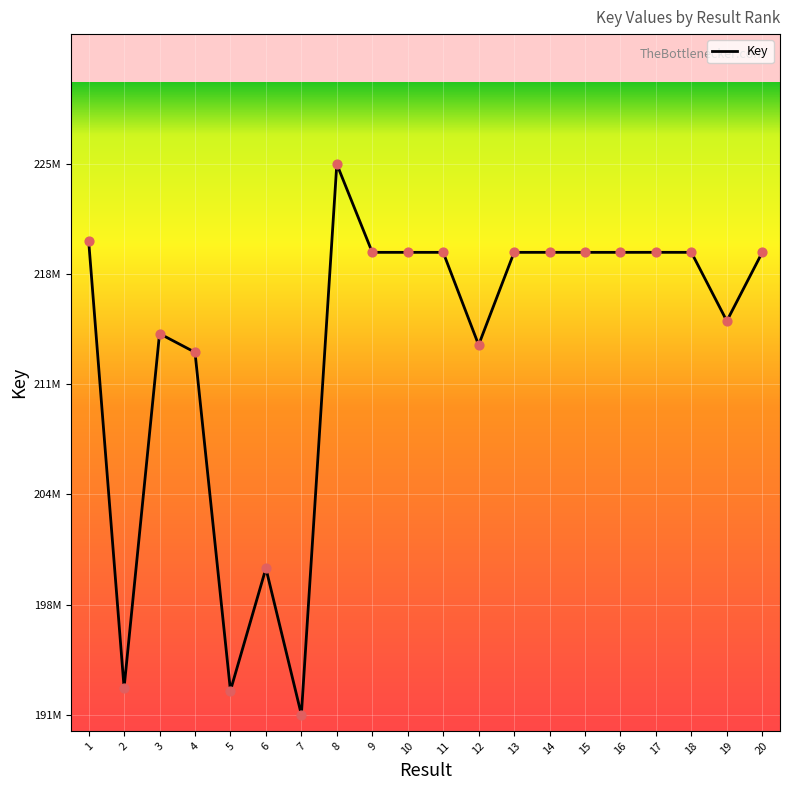

What is the change in value from 4 to 8?

+11580991